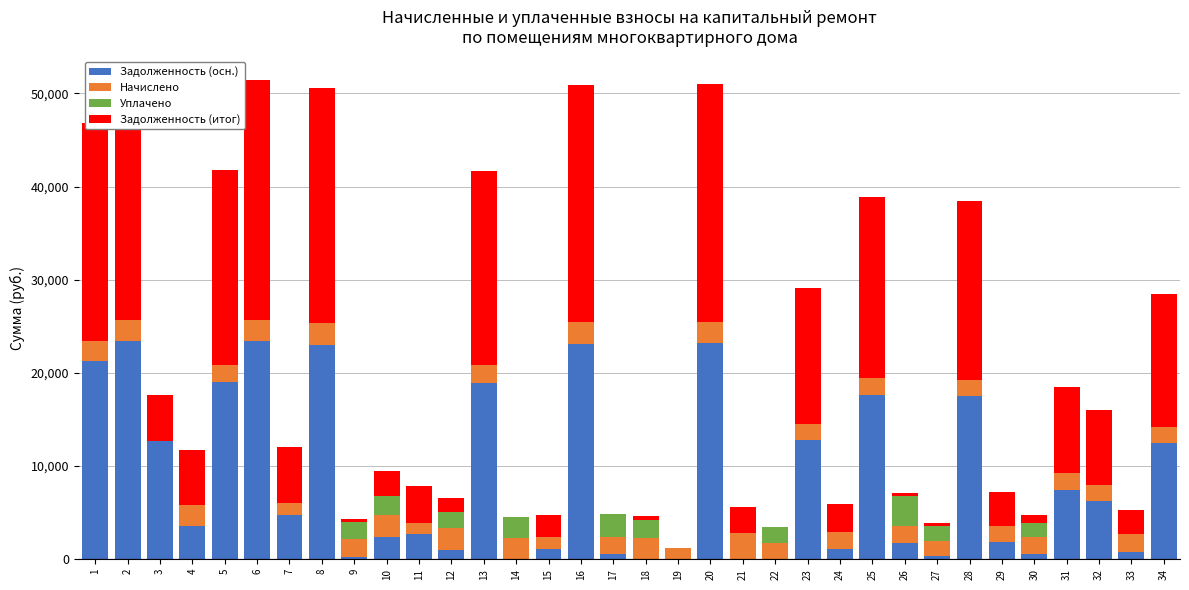

What is the difference between the Задолженность (осн.) values at 28 and 8?

5539.4